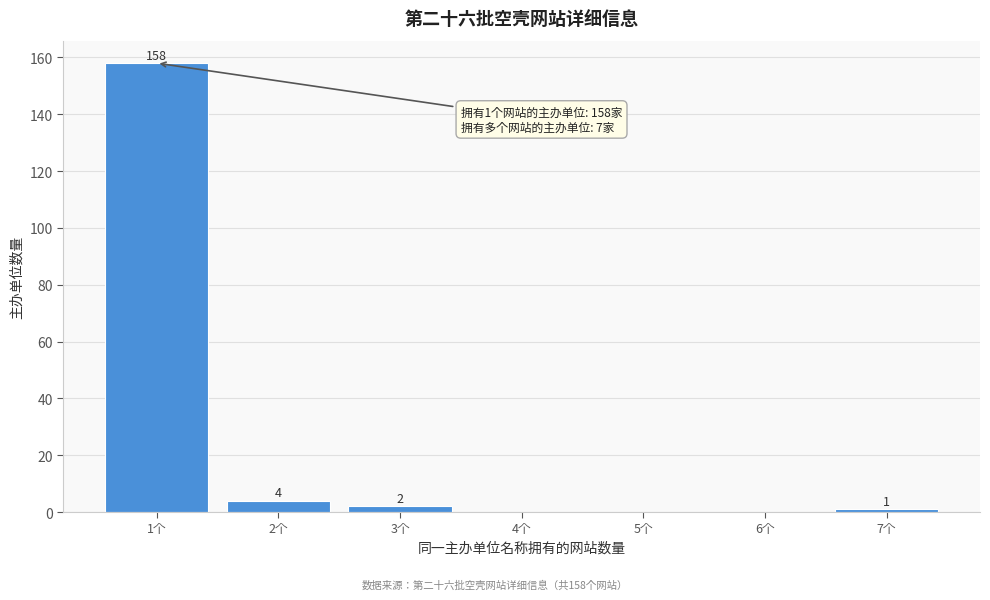

Reading left to right, extract all data points from this chart.

1个=158	2个=4	3个=2	4个=0	5个=0	6个=0	7个=1